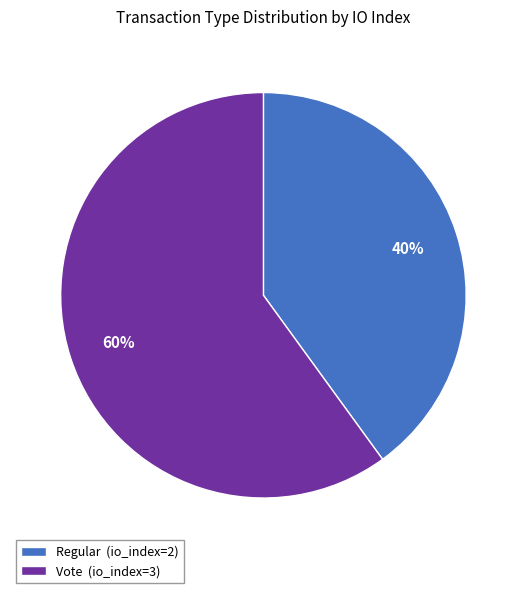

To the nearest percent, what is the combined percentage of Vote and Regular?

100%